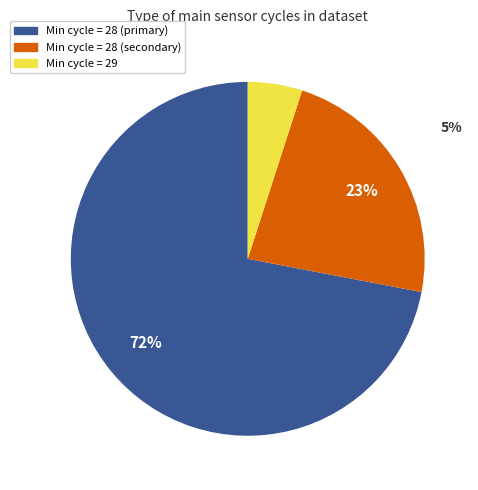

Is there any slice that represents more than half of the pie?

Yes